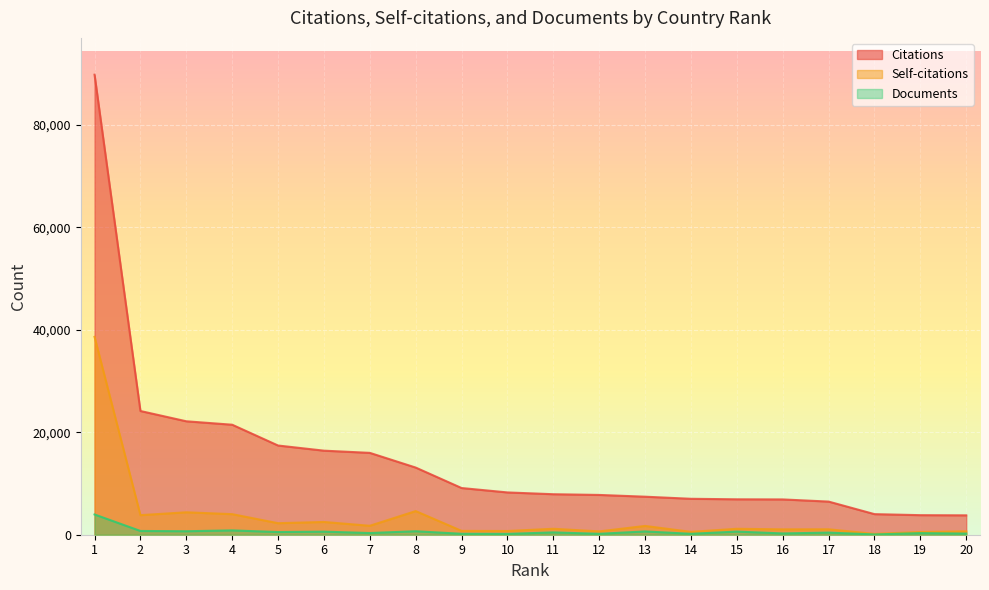

True or false: Documents and Citations cross at least once.

False